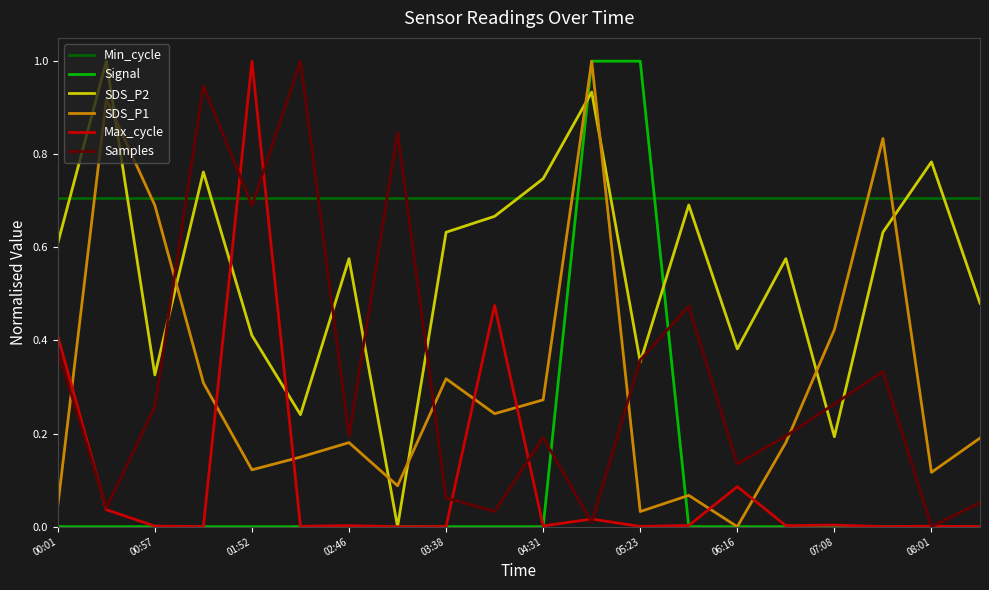

How many positive values does the SDS_P1 series have?

19